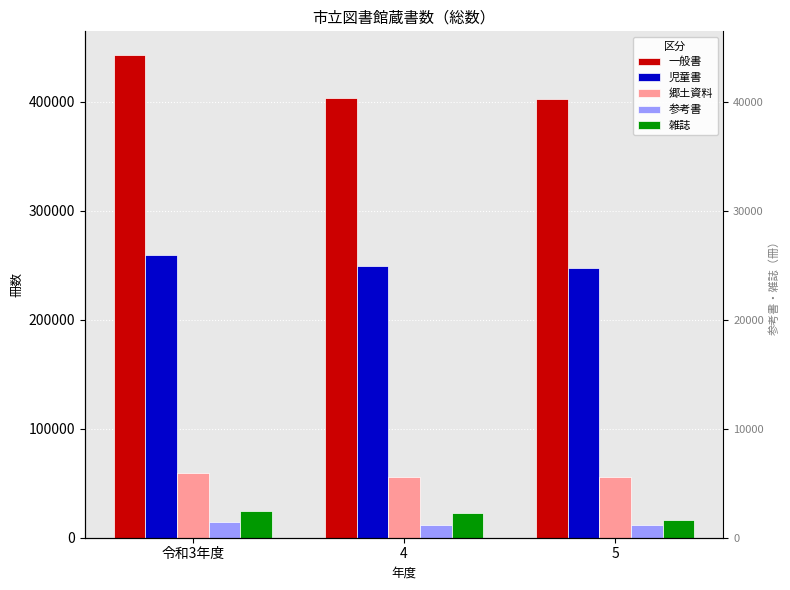

What is the spread (max minus min) of values at 令和3年度?

428576